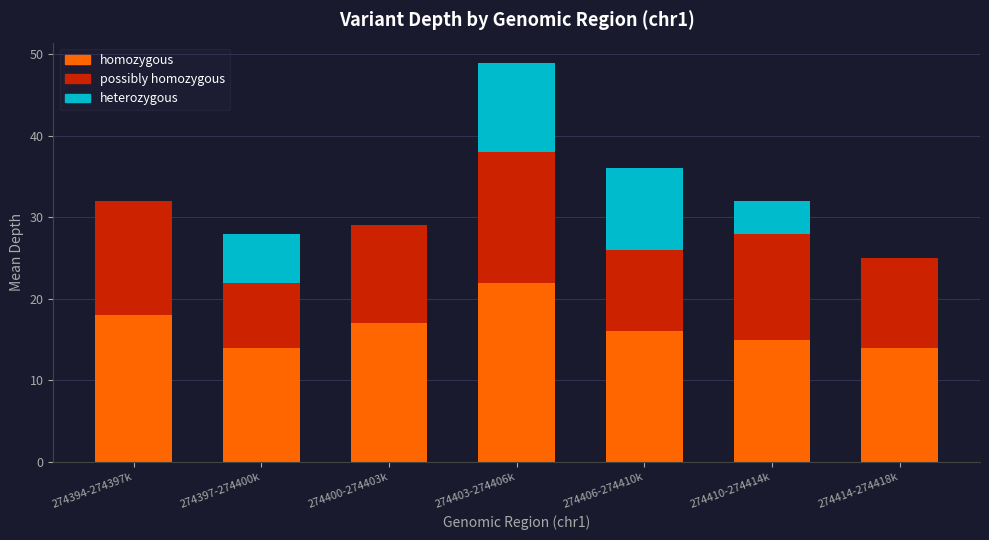

At which category is the sum across all series the highest?

274403-274406k